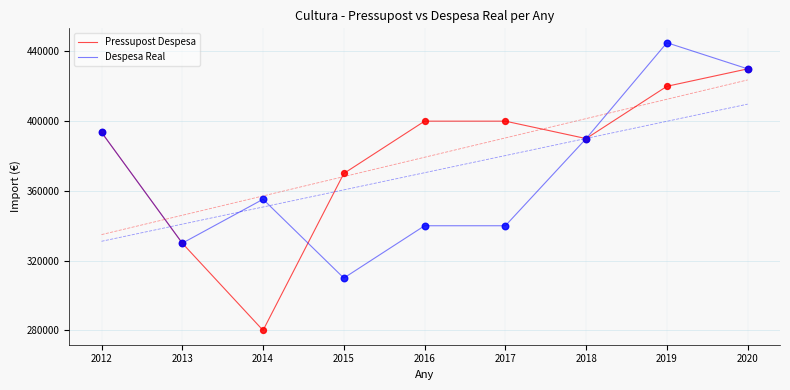

At how many categories does at least one series exceed 422894?

2